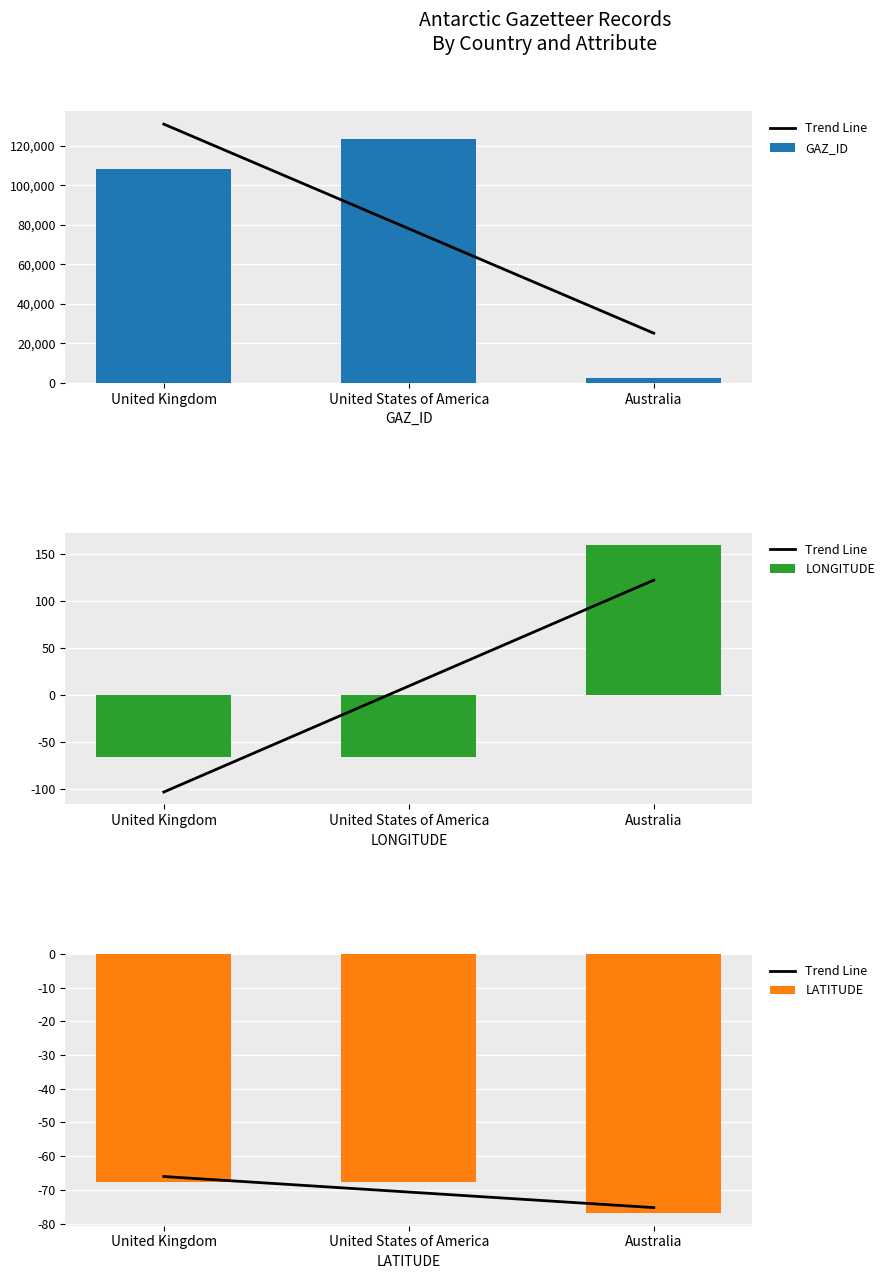

At Australia, list the series in order from smallest to largest.

LATITUDE, Trend Line, LONGITUDE, GAZ_ID